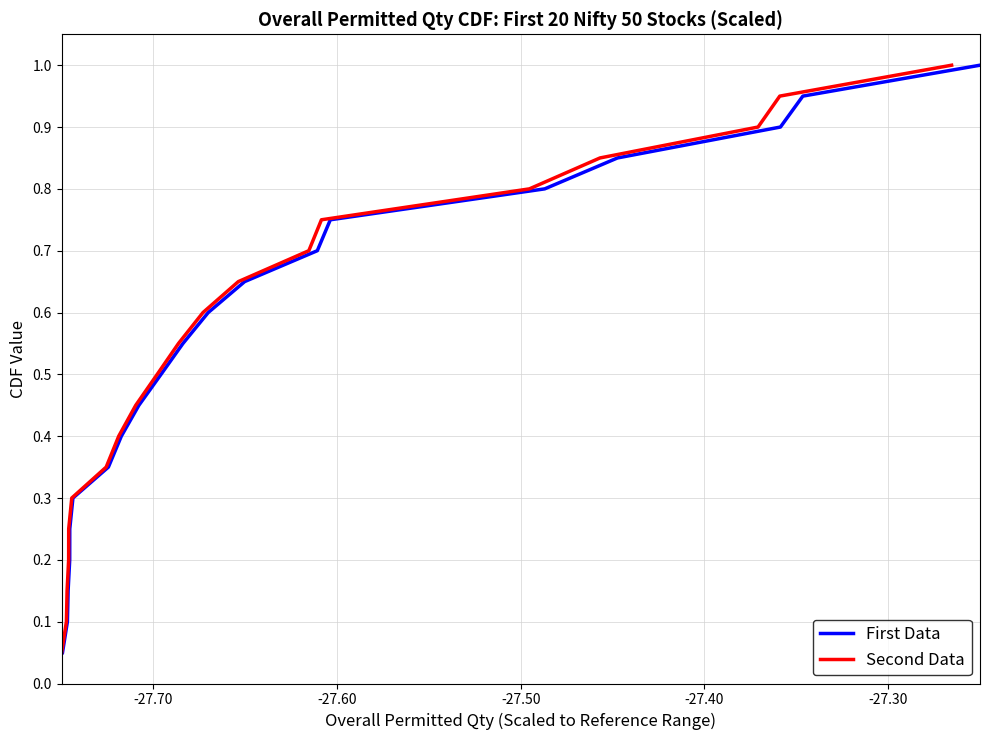

The value of Second Data at -27.50 is 0.0. True or false?

False